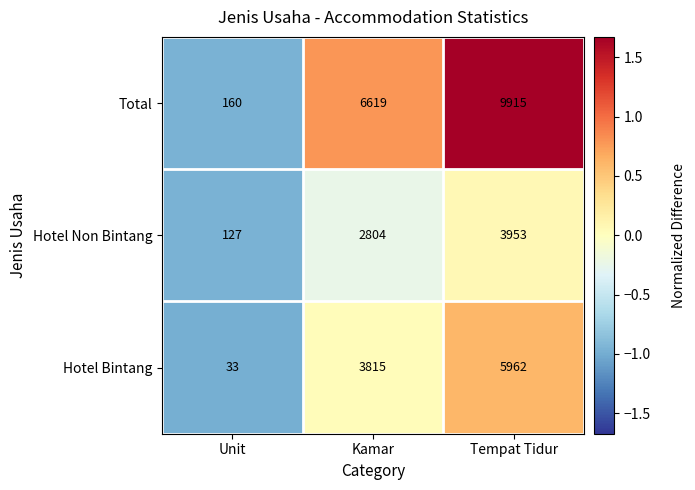

What is the spread (max minus min) of values at Kamar?

3815